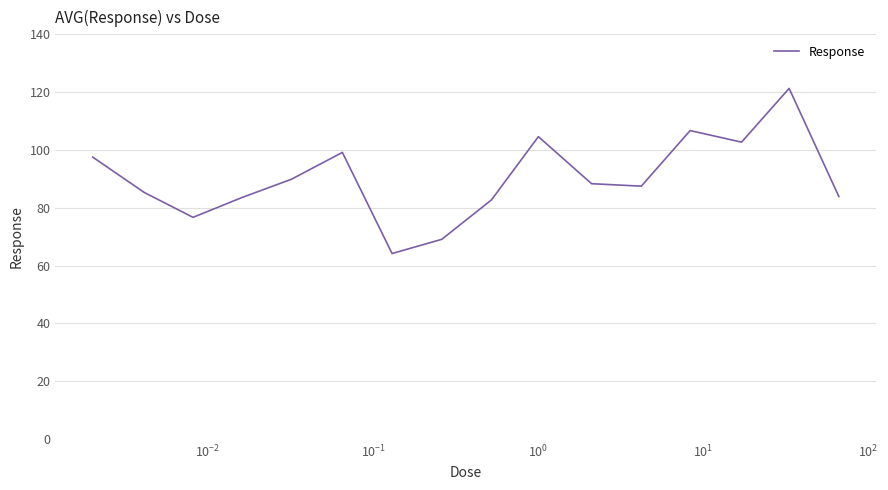

What is the maximum value shown in the chart?

121.3